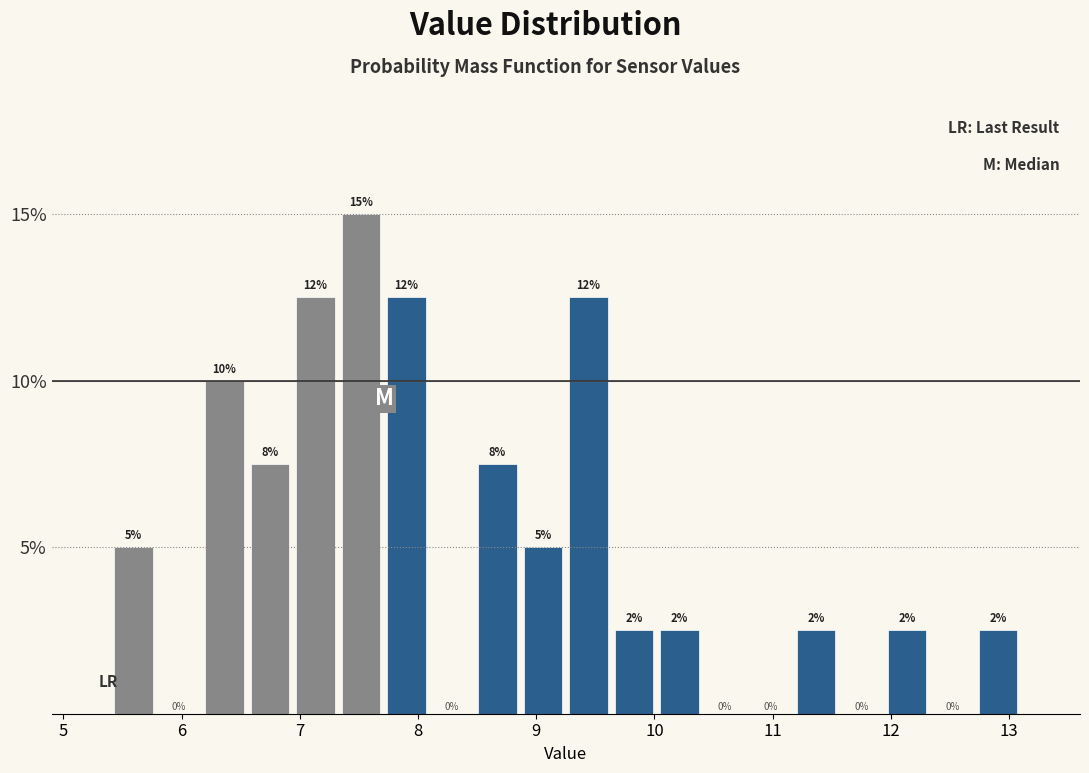

Around what value on the x-axis is the tallest bar? Give the approximate position of its centre, as read against the axis.

7.5